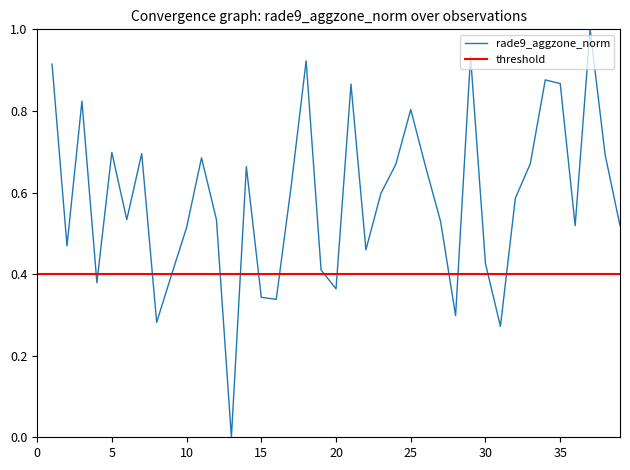

How many values are above zero?

38